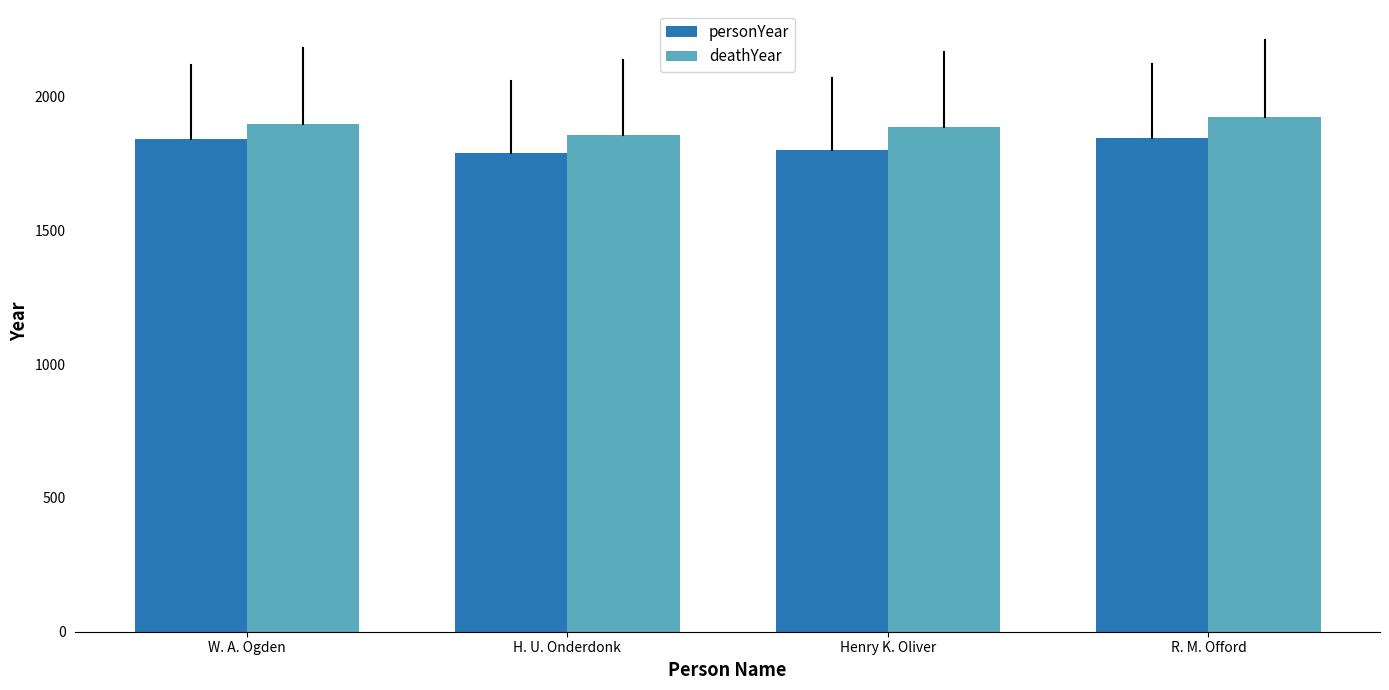

The personYear series shows 1841 at W. A. Ogden. True or false?

True